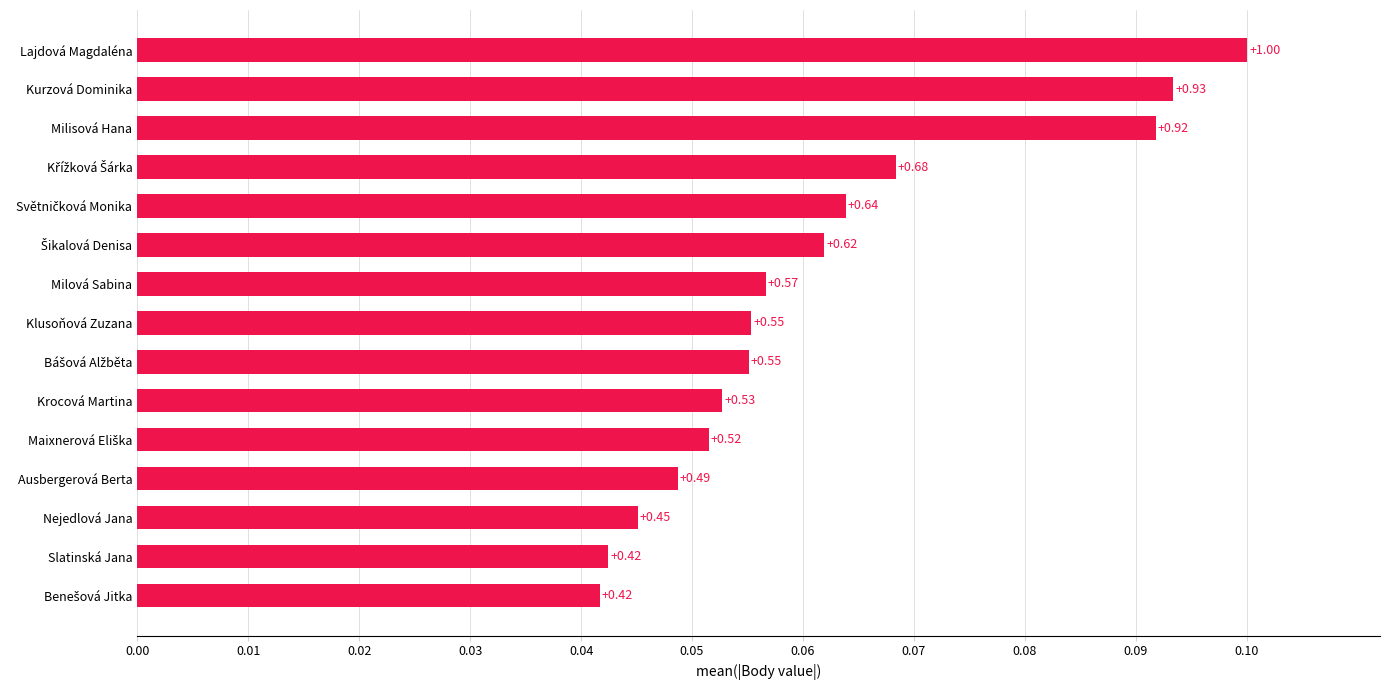

Are the bars horizontal?

Yes